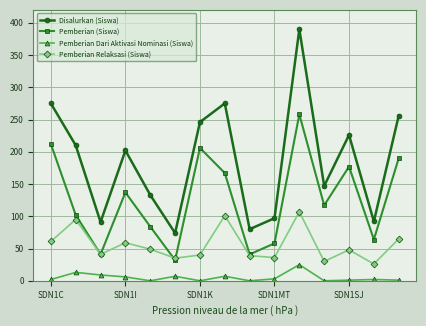

Rank the series by their maximum value, from lowest to highest.

Pemberian Dari Aktivasi Nominasi (Siswa), Pemberian Relaksasi (Siswa), Pemberian (Siswa), Disalurkan (Siswa)